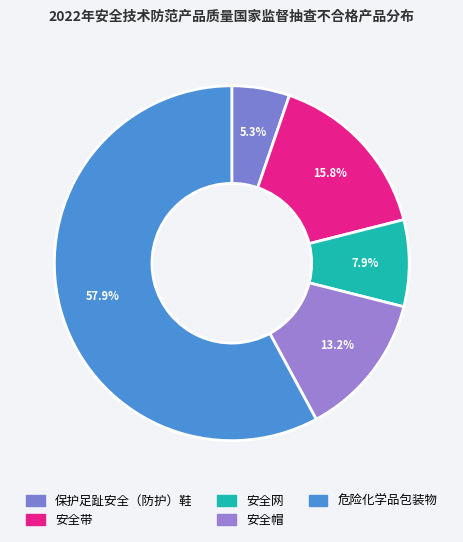

What is the largest slice in the pie chart?

危险化学品包装物